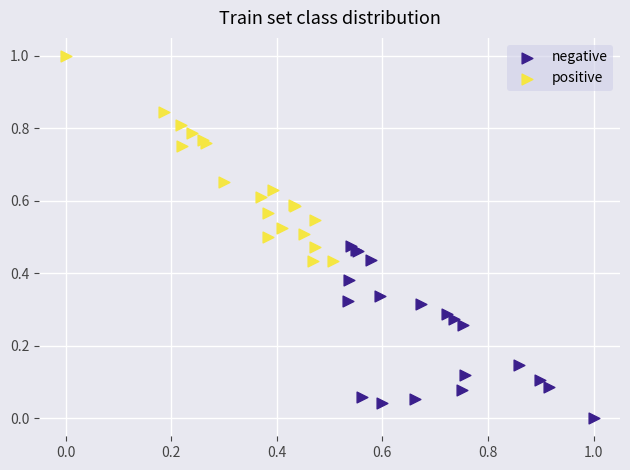

Which series contains the lowest Y value?

negative